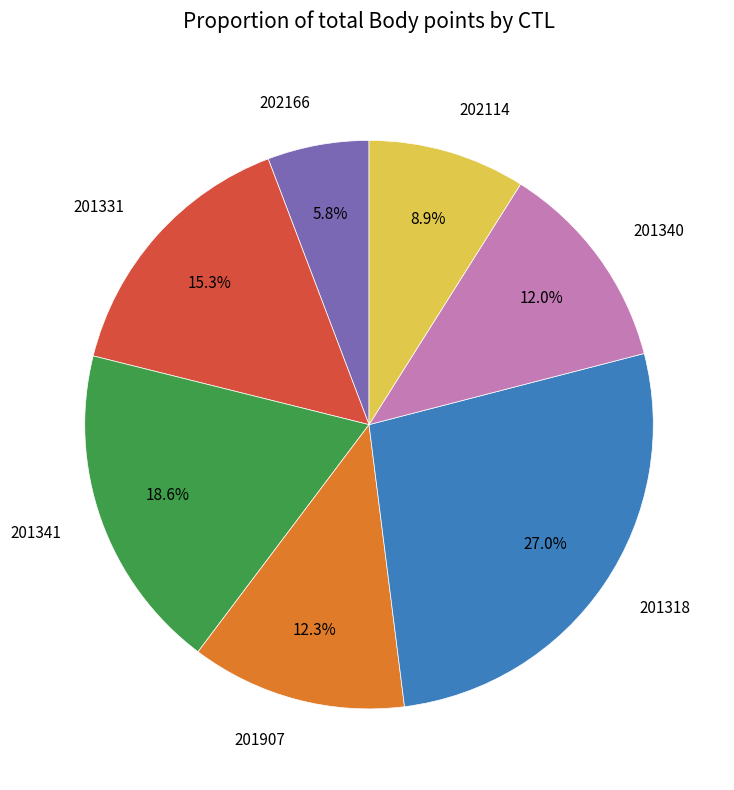

Is there a majority slice in this chart?

No